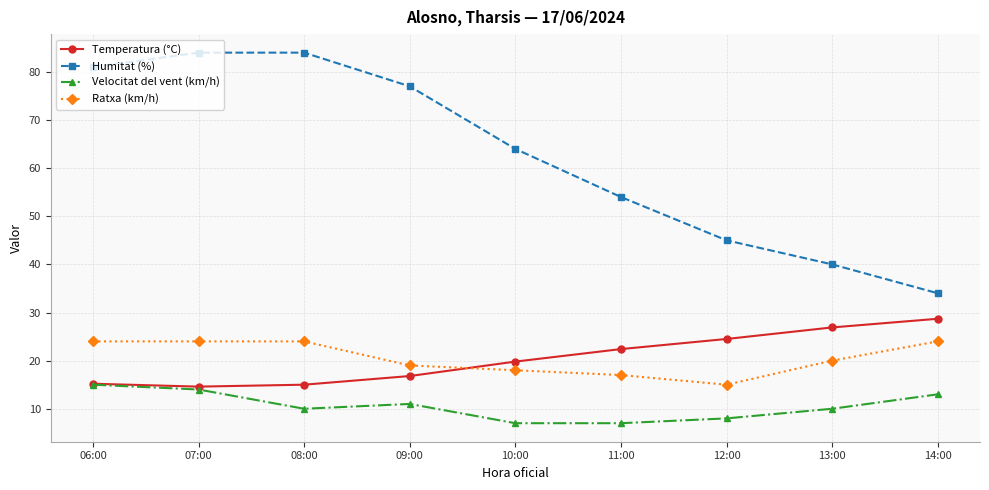

True or false: Velocitat del vent (km/h) and Ratxa (km/h) cross at least once.

False